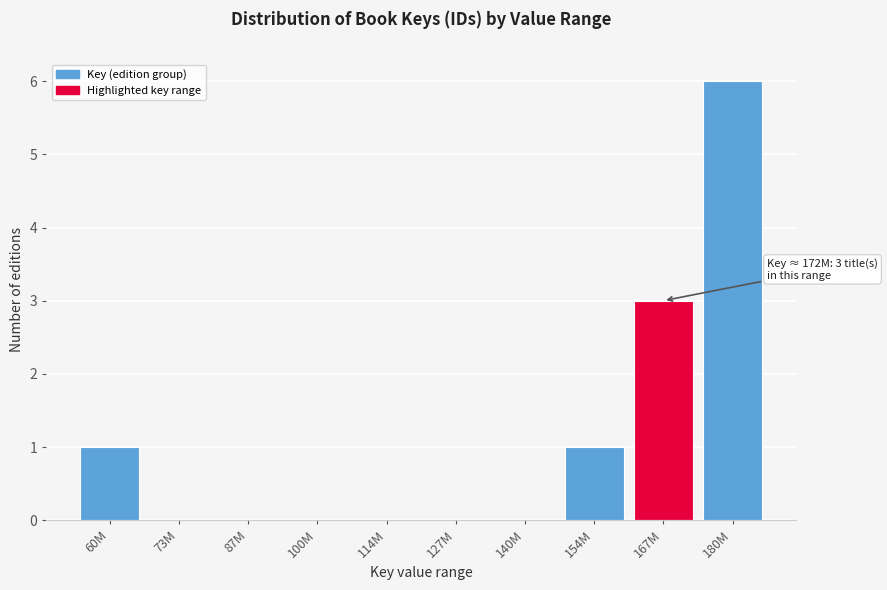

Reading left to right, extract all data points from this chart.

60M=1	73M=0	87M=0	100M=0	114M=0	127M=0	140M=0	154M=1	167M=3	180M=6